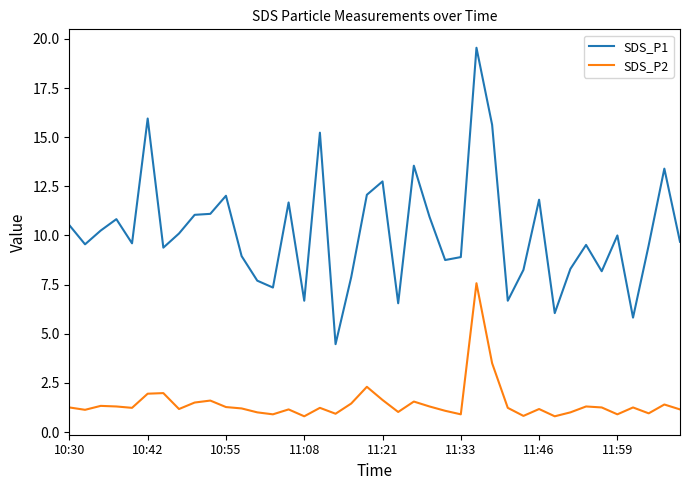

Which series has the largest range (max minus min)?

SDS_P1